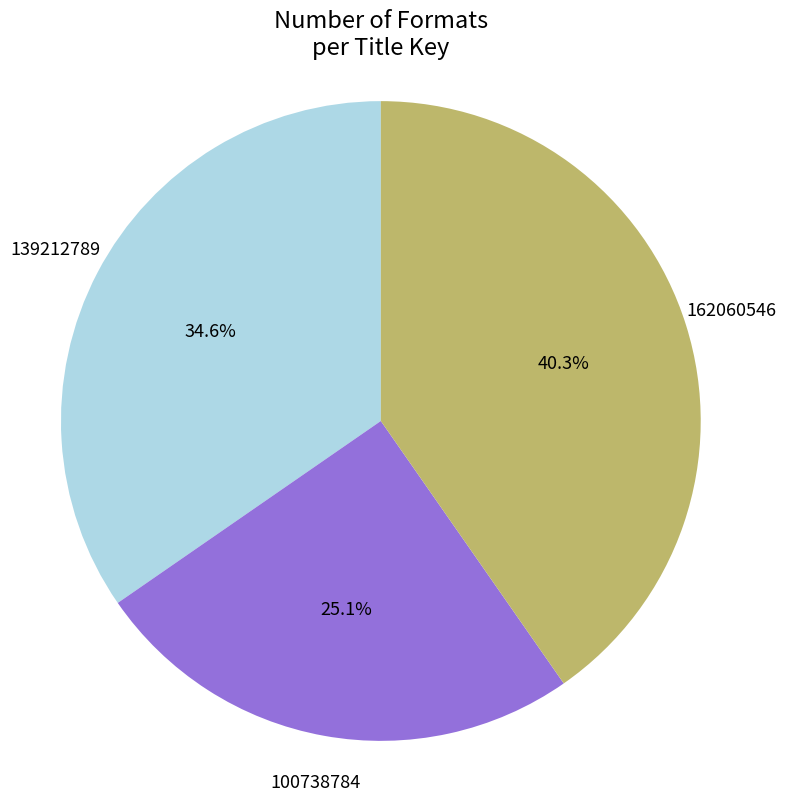

To the nearest percent, what is the difference between the 162060546 and 139212789 slice percentages?

6%